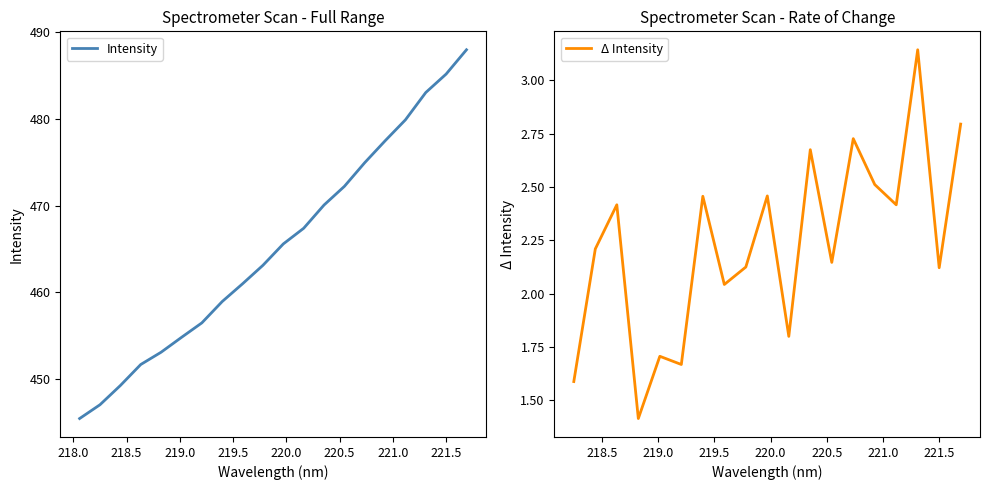

What is the highest value of the Intensity series?

487.9